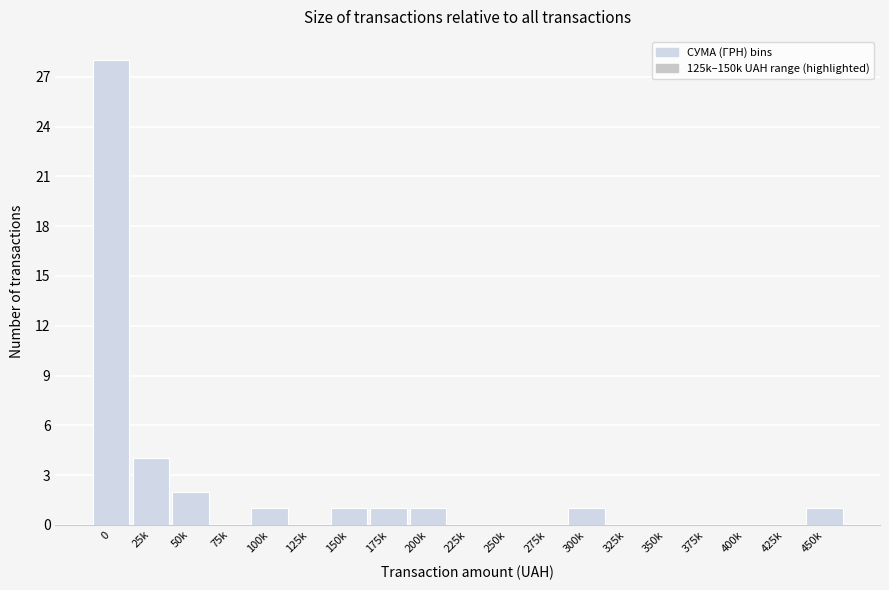

Reading left to right, list all the values displayed in this chart.

0=28	25k=4	50k=2	75k=0	100k=1	125k=0	150k=1	175k=1	200k=1	225k=0	250k=0	275k=0	300k=1	325k=0	350k=0	375k=0	400k=0	425k=0	450k=1